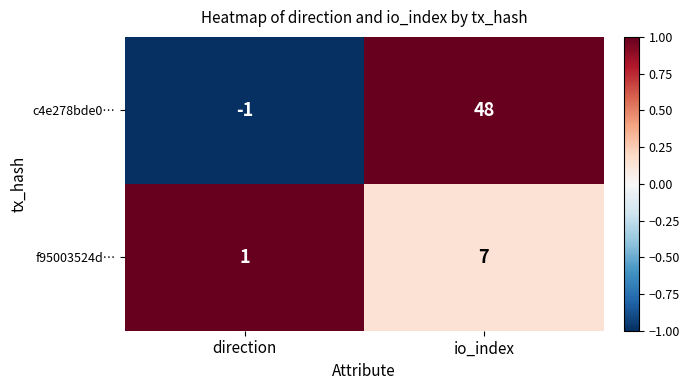

Is it true that f95003524d… equals 1 at direction?

True